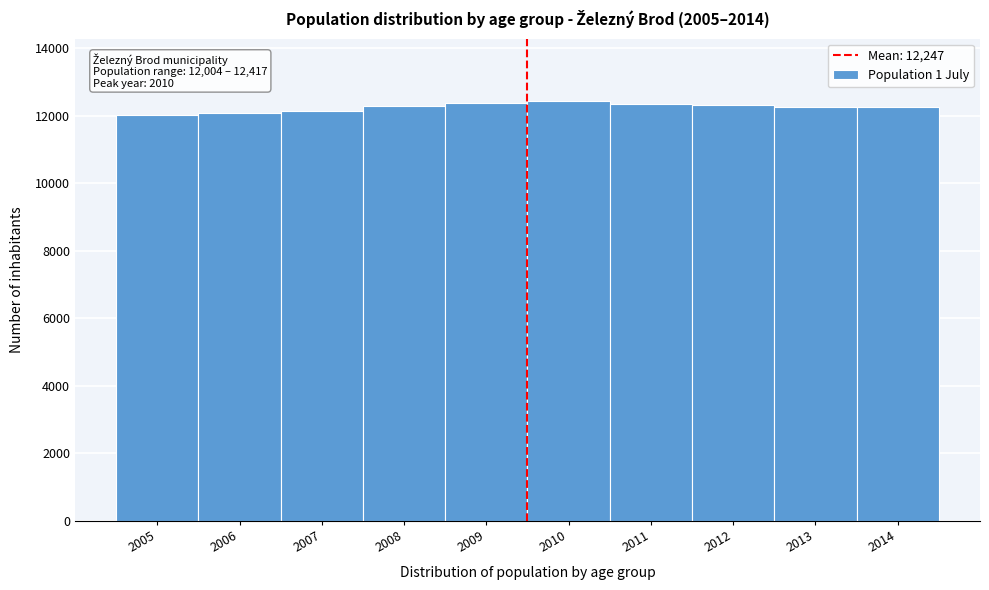

The chart shows a value of 12320 at 2012. True or false?

True